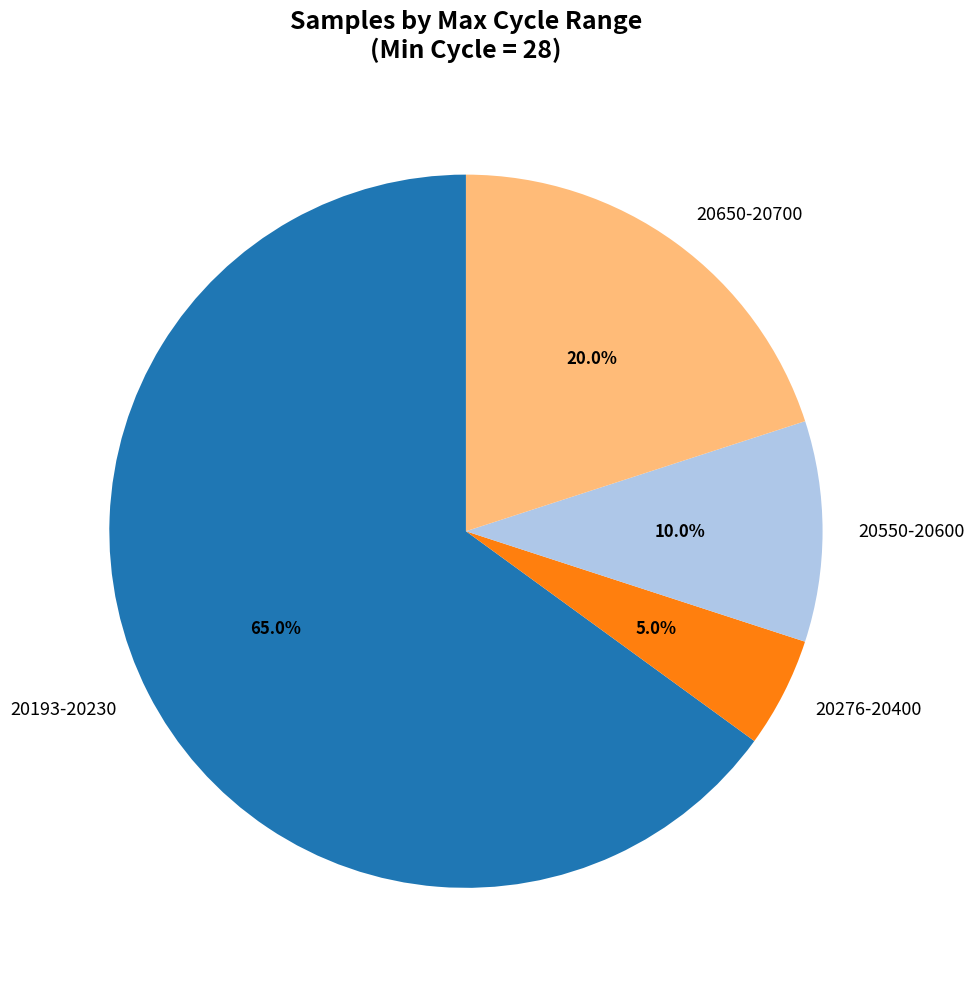

Do 20193-20230 and 20650-20700 together represent more than half of the pie?

Yes